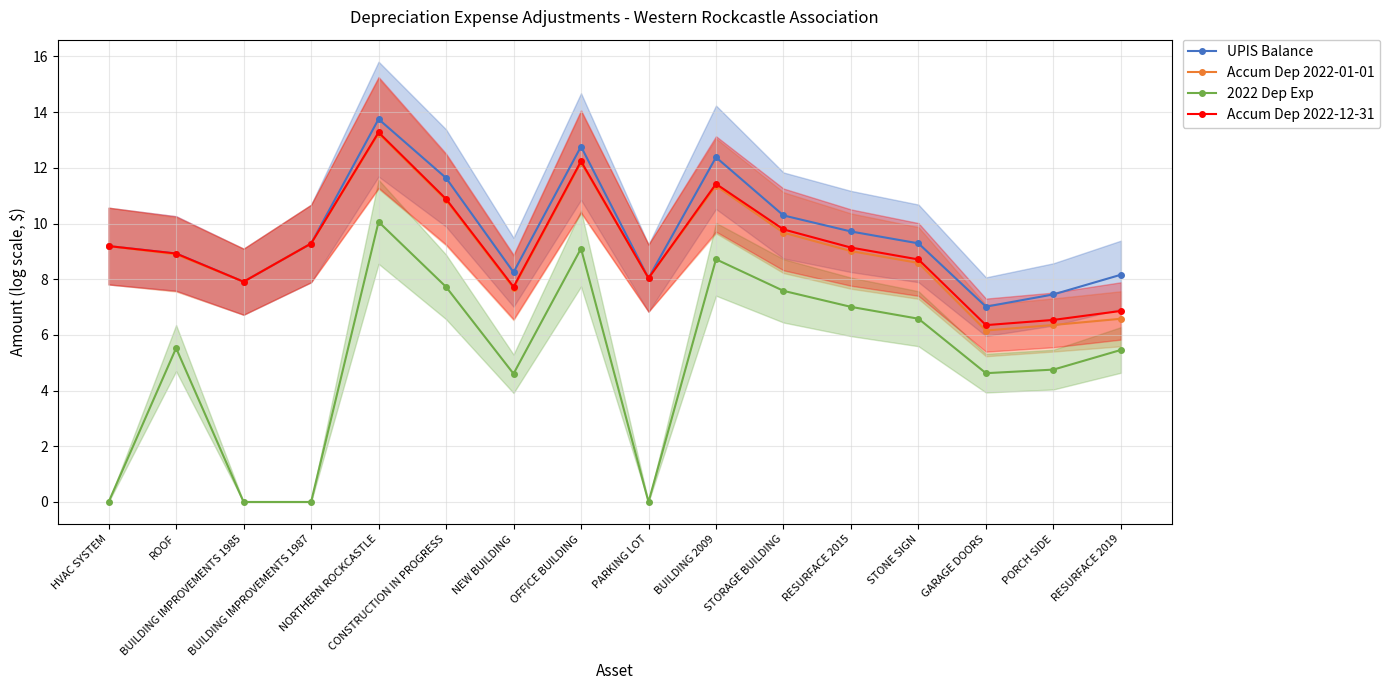

How many lines are shown in the chart?

4